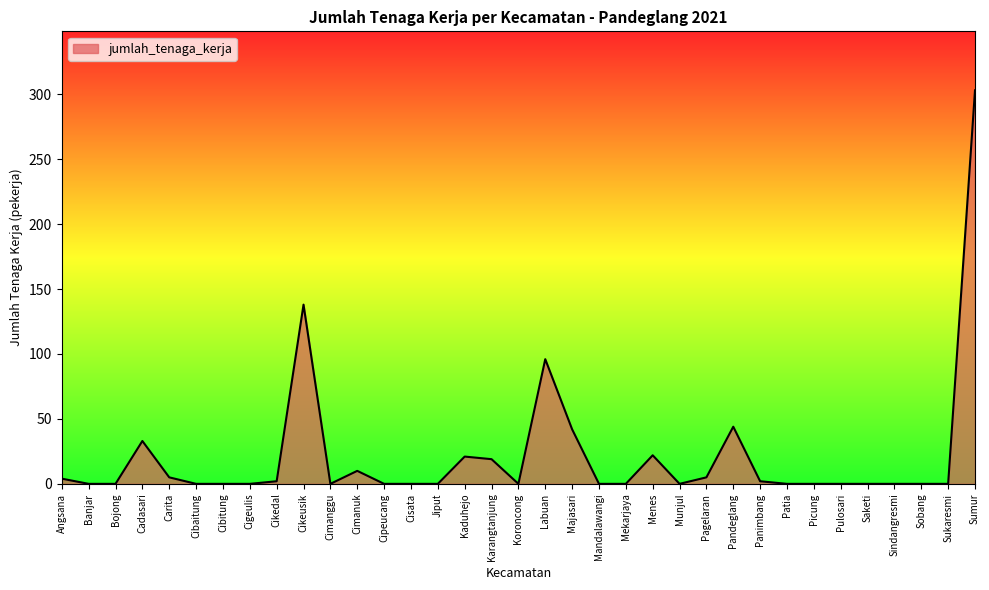

What is the greatest value displayed?

303